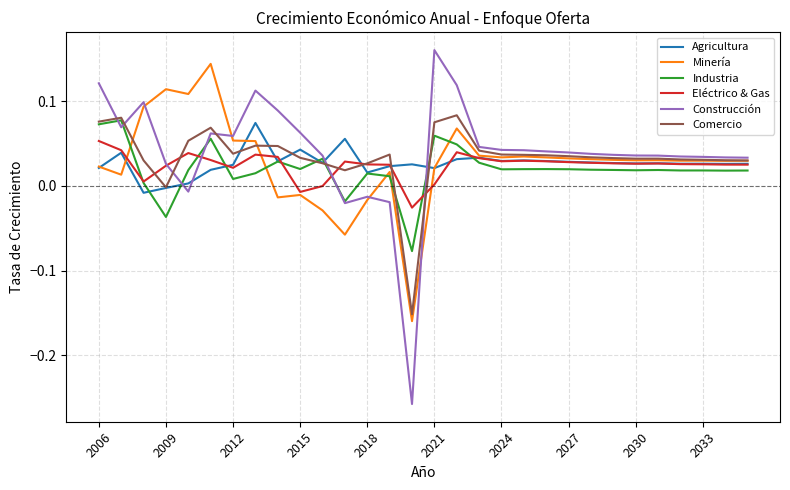

Which series has the widest spread of values?

Construcción